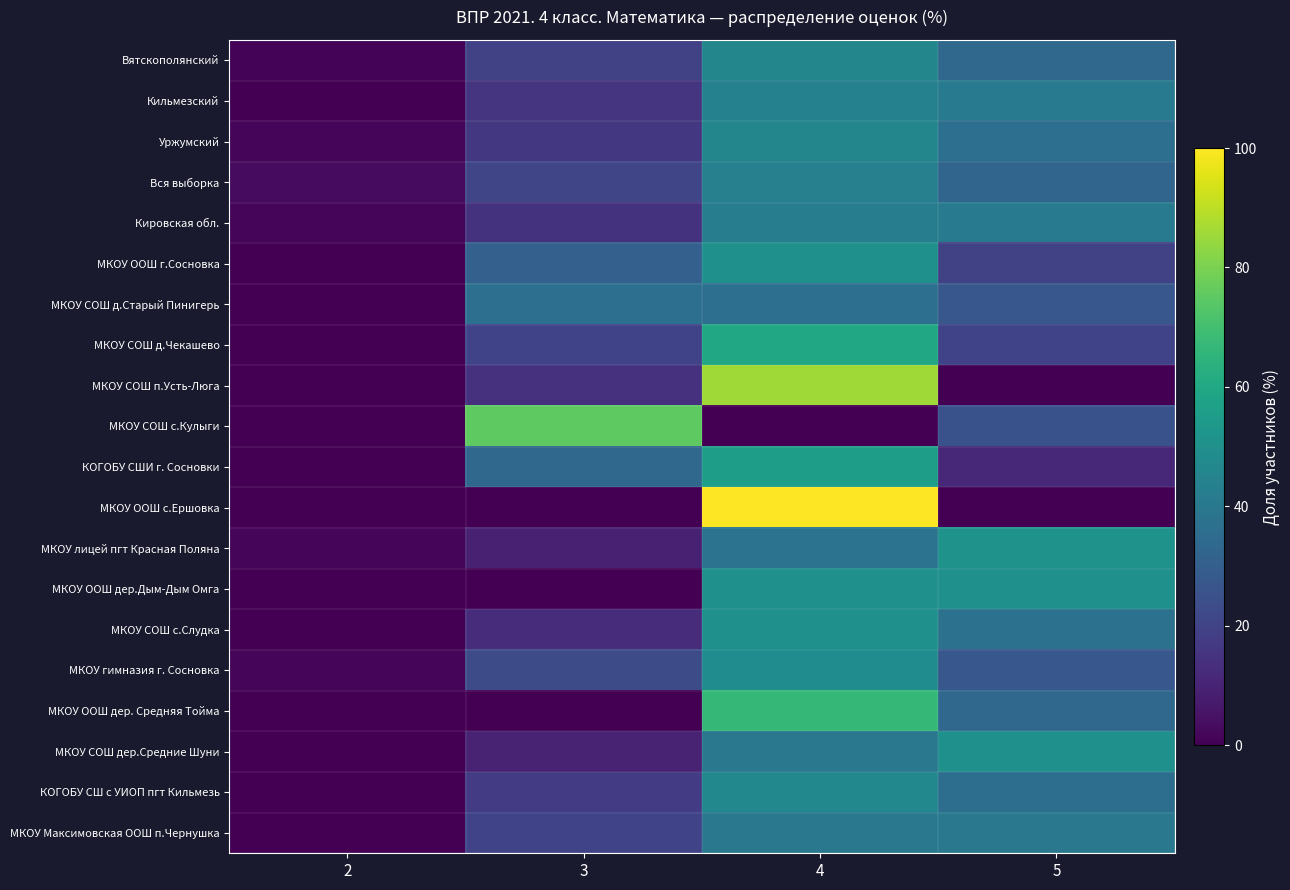

Reading left to right, what are all the values shown in this chart?

Вятскополянский: 2=0.8	3=19.7	4=46.0	5=33.5
Кильмезский: 2=0.0	3=15.4	4=43.9	5=40.8
Уржумский: 2=1.5	3=16.1	4=45.8	5=36.5
Вся выборка: 2=3.0	3=20.9	4=43.7	5=32.5
Кировская обл.: 2=1.6	3=14.8	4=42.0	5=41.6
МКОУ ООШ г.Сосновка: 2=0.0	3=30.6	4=50.0	5=19.4
МКОУ СОШ д.Старый Пинигерь: 2=0.0	3=36.4	4=36.4	5=27.3
МКОУ СОШ д.Чекашево: 2=0.0	3=20.0	4=60.0	5=20.0
МКОУ СОШ п.Усть-Люга: 2=0.0	3=14.3	4=85.7	5=0.0
МКОУ СОШ с.Кулыги: 2=0.0	3=75.0	4=0.0	5=25.0
КОГОБУ СШИ г. Сосновки: 2=0.0	3=33.3	4=55.6	5=11.1
МКОУ ООШ с.Ершовка: 2=0.0	3=0.0	4=100.0	5=0.0
МКОУ лицей пгт Красная Поляна: 2=1.3	3=9.2	4=38.2	5=51.3
МКОУ ООШ дер.Дым-Дым Омга: 2=0.0	3=0.0	4=50.0	5=50.0
МКОУ СОШ с.Слудка: 2=0.0	3=12.5	4=50.0	5=37.5
МКОУ гимназия г. Сосновка: 2=1.5	3=22.7	4=48.5	5=27.3
МКОУ ООШ дер. Средняя Тойма: 2=0.0	3=0.0	4=66.7	5=33.3
МКОУ СОШ дер.Средние Шуни: 2=0.0	3=10.0	4=40.0	5=50.0
КОГОБУ СШ с УИОП пгт Кильмезь: 2=0.0	3=17.4	4=46.5	5=36.0
МКОУ Максимовская ООШ п.Чернушка: 2=0.0	3=20.0	4=40.0	5=40.0